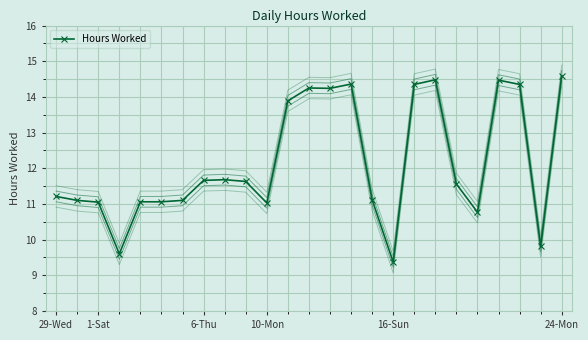

At which label does Hours Worked reach its minimum?

16-Sun